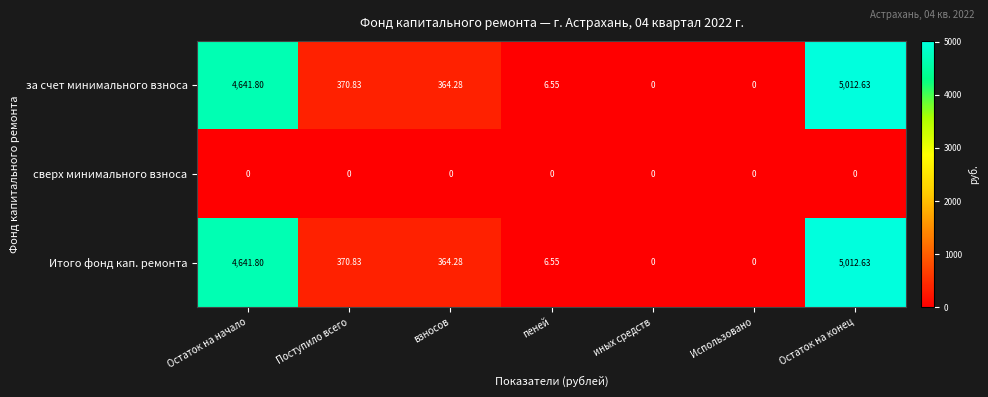

How many categories are shown in the chart?

7